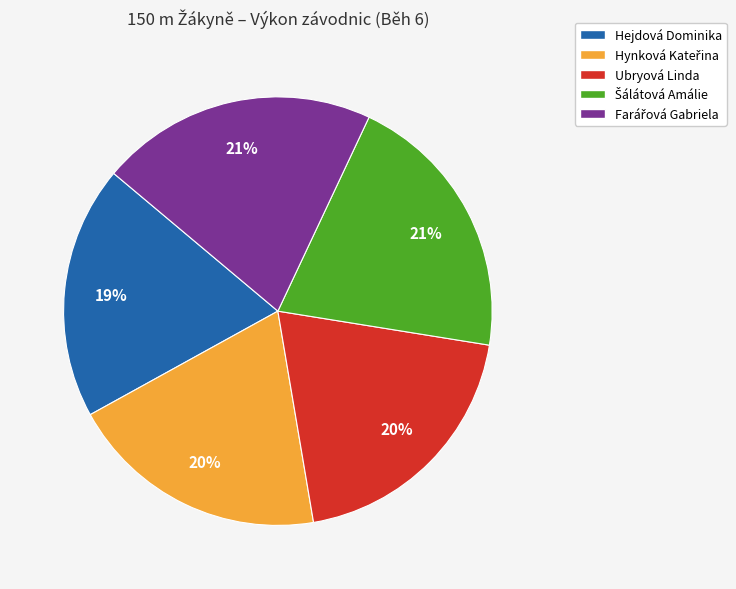

Is Hejdová Dominika the majority of the pie?

No